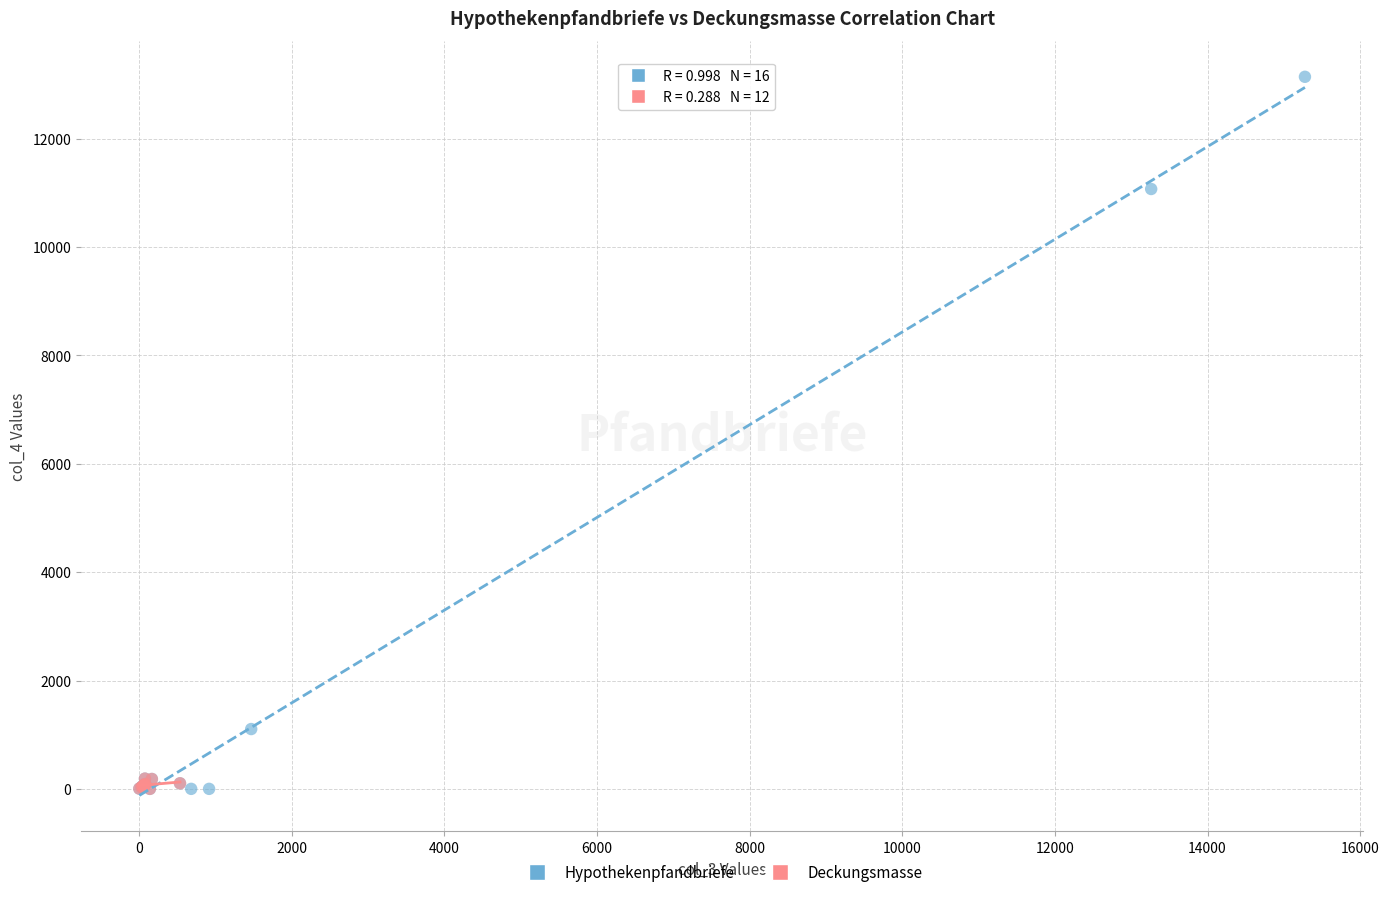

Which series reaches the maximum Y coordinate?

Hypothekenpfandbriefe